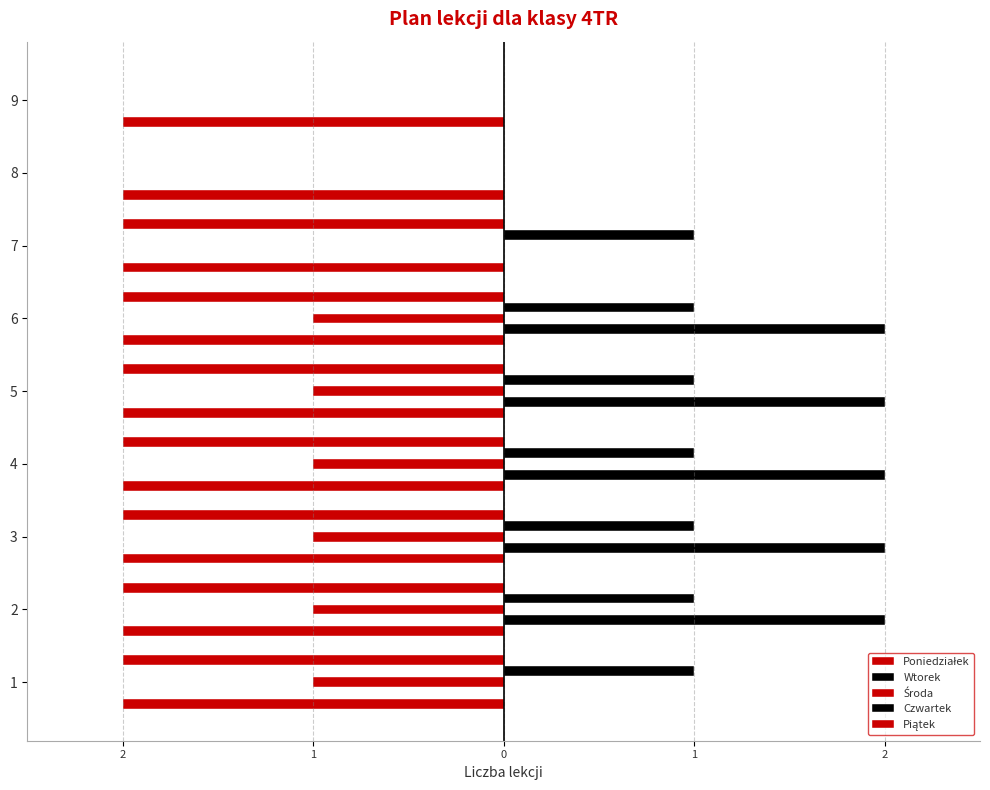

What is the difference between the second highest and second lowest values in the Piątek series?

2.0